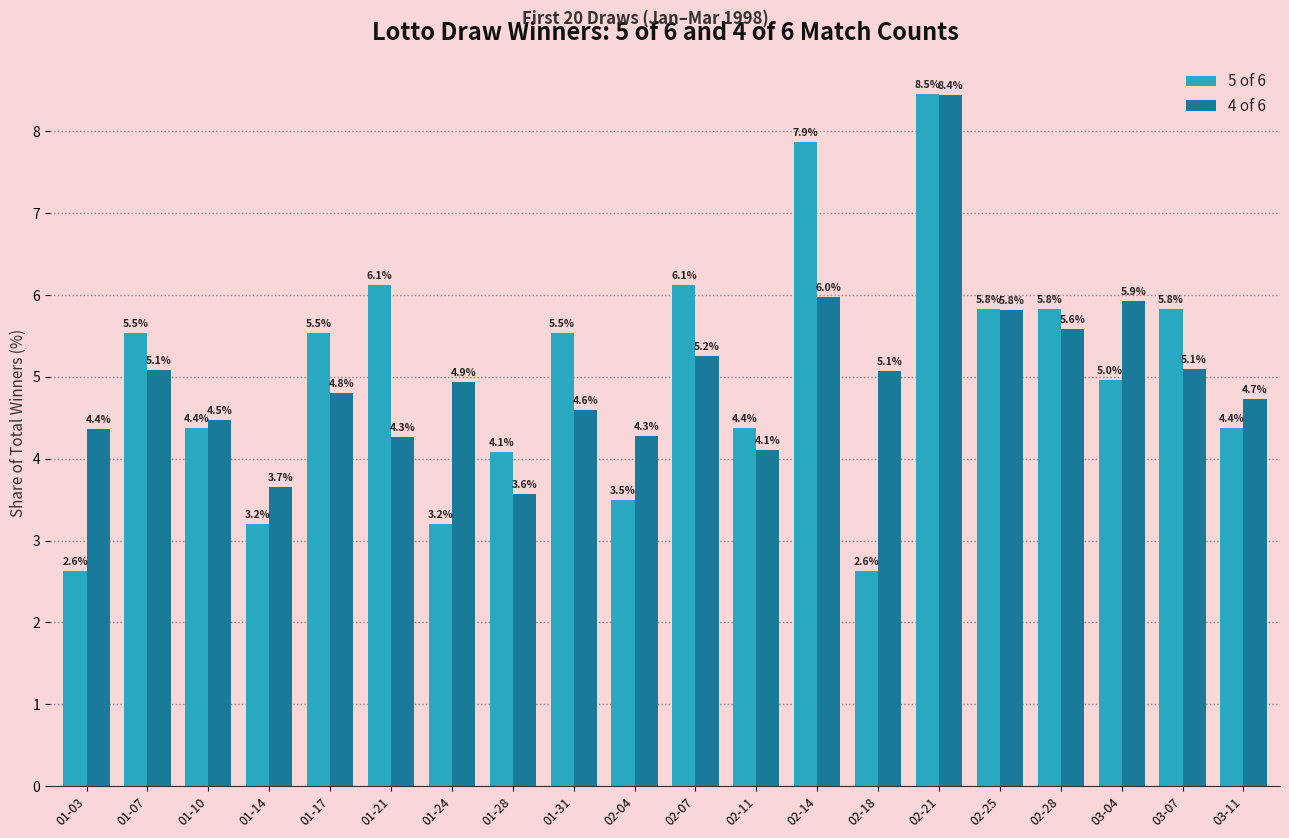

What is the difference between the 4 of 6 values at 02-28 and 01-03?

1.2